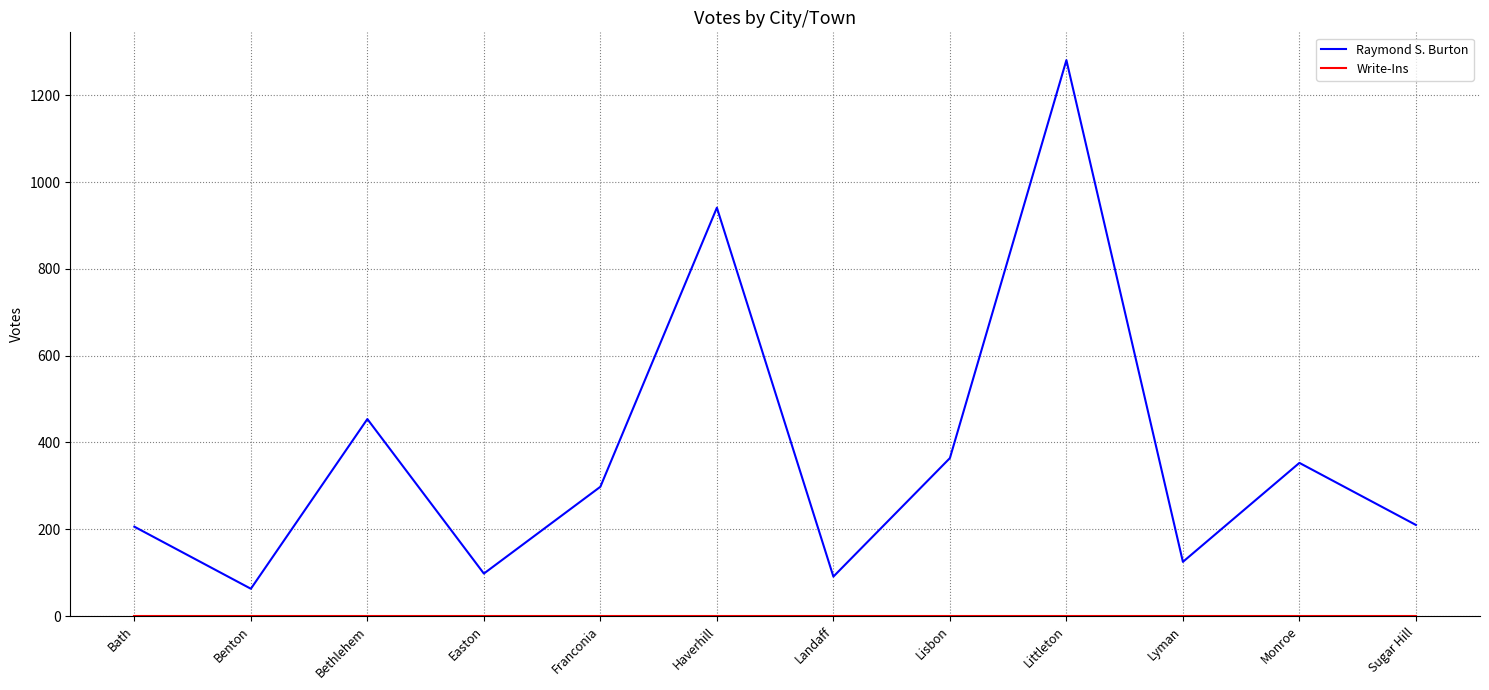

What is the difference between the Raymond S. Burton values at Lyman and Littleton?

1156